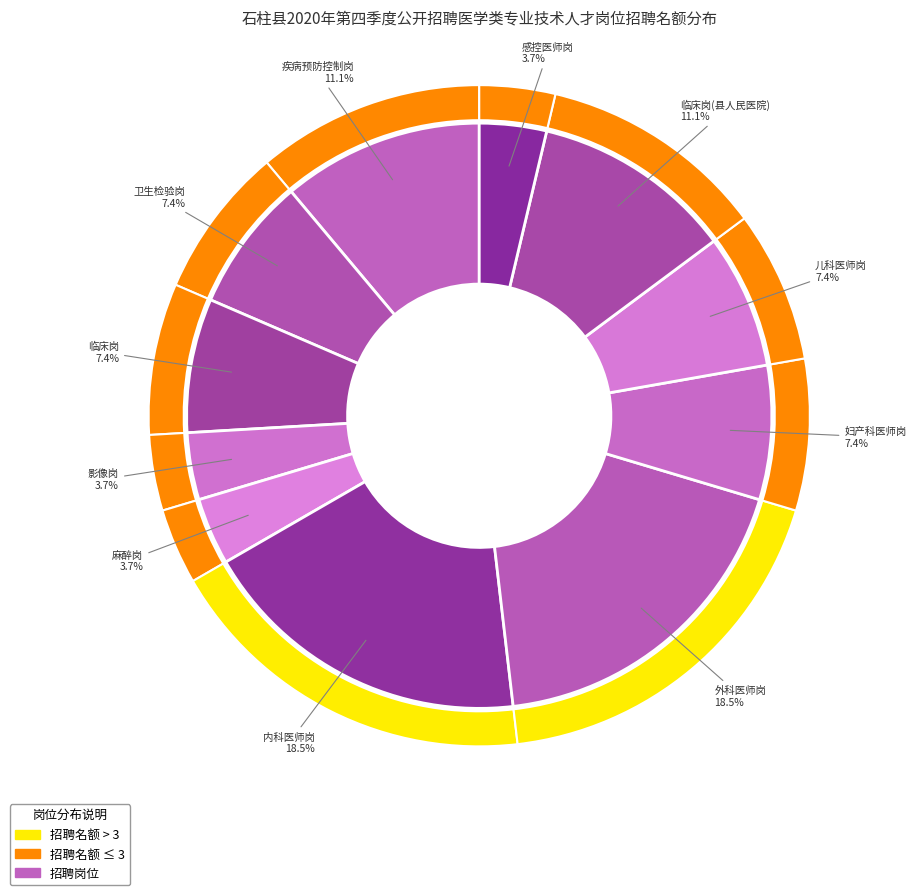

How many segments does this pie chart have?

11